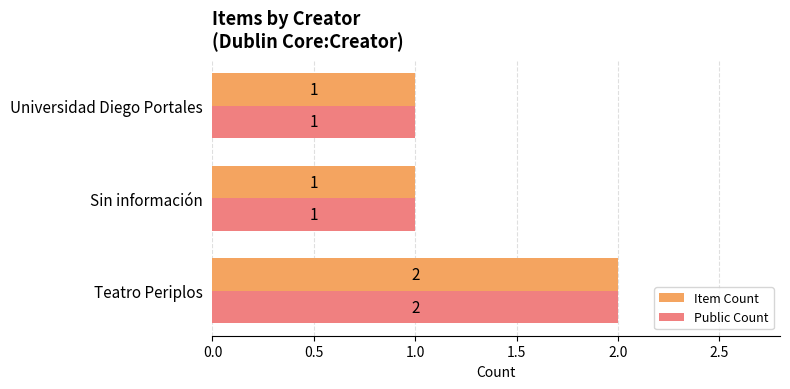

The Item Count series shows 2 at Teatro Periplos. True or false?

True